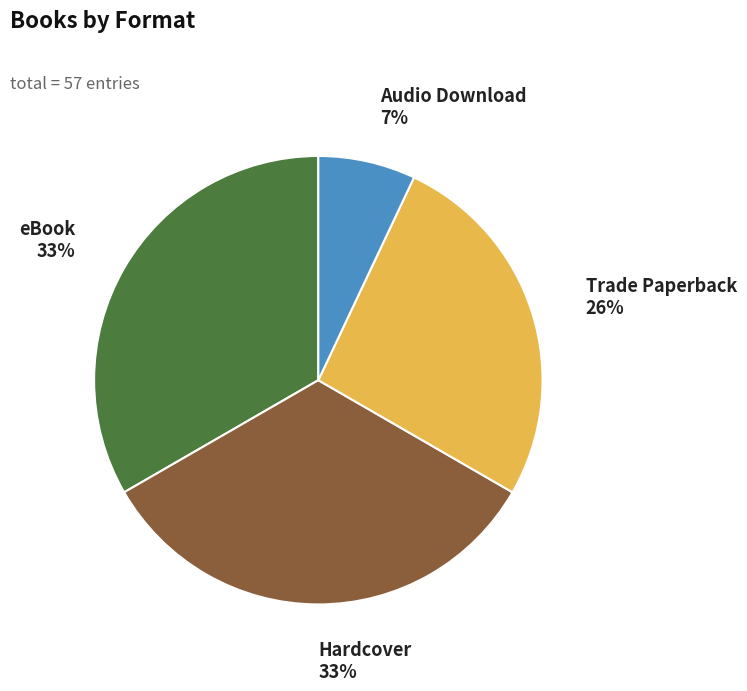

Is it true that Trade Paperback is 18% of the pie?

False